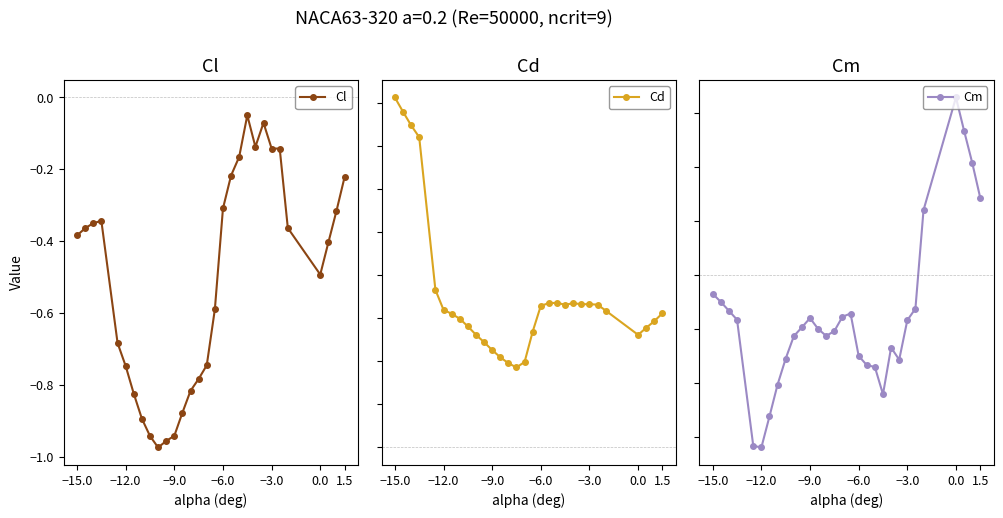

True or false: Cl has more than 0 interior local peaks.

True